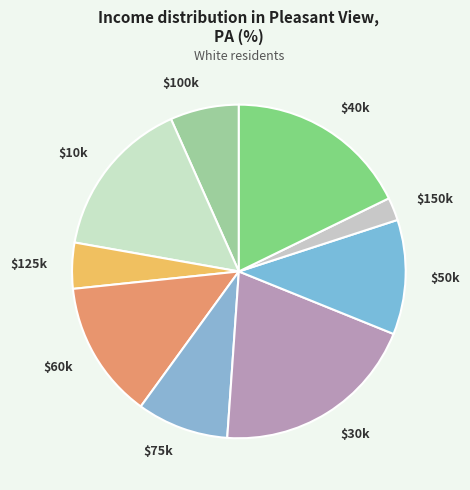

Does any single category account for the majority?

No